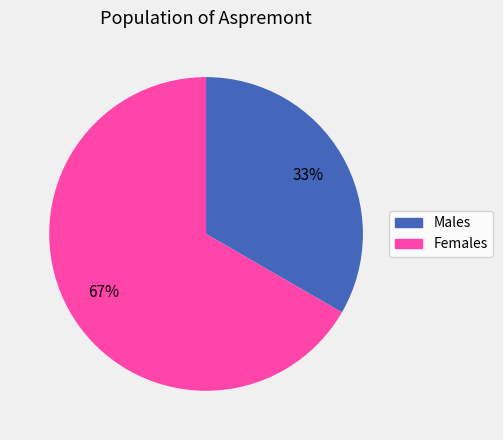

To the nearest percent, what is the average slice percentage?

50%